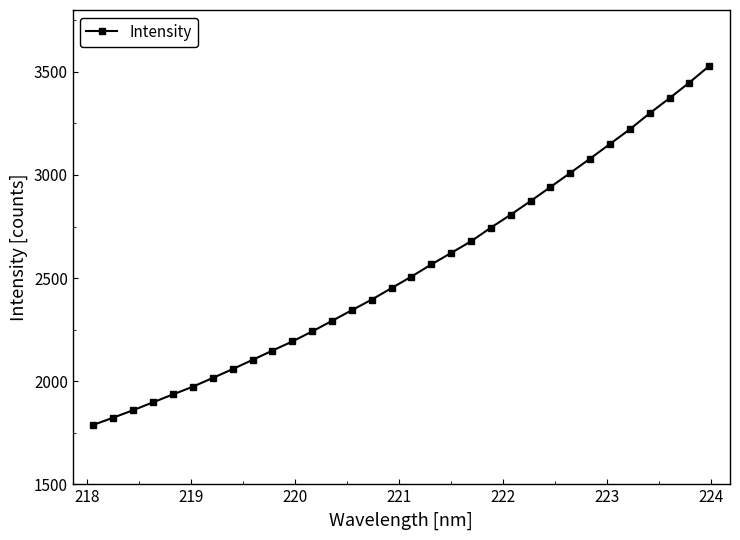

What is the average value?

2543.0